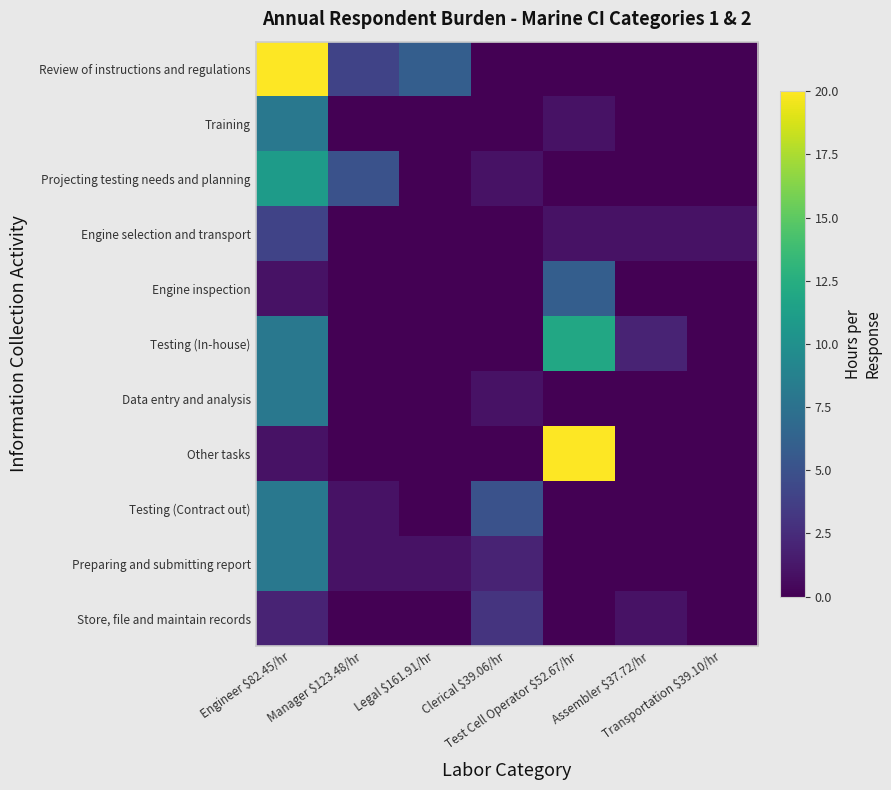

At which category is the sum across all series the highest?

Test Cell Operator $52.67/hr